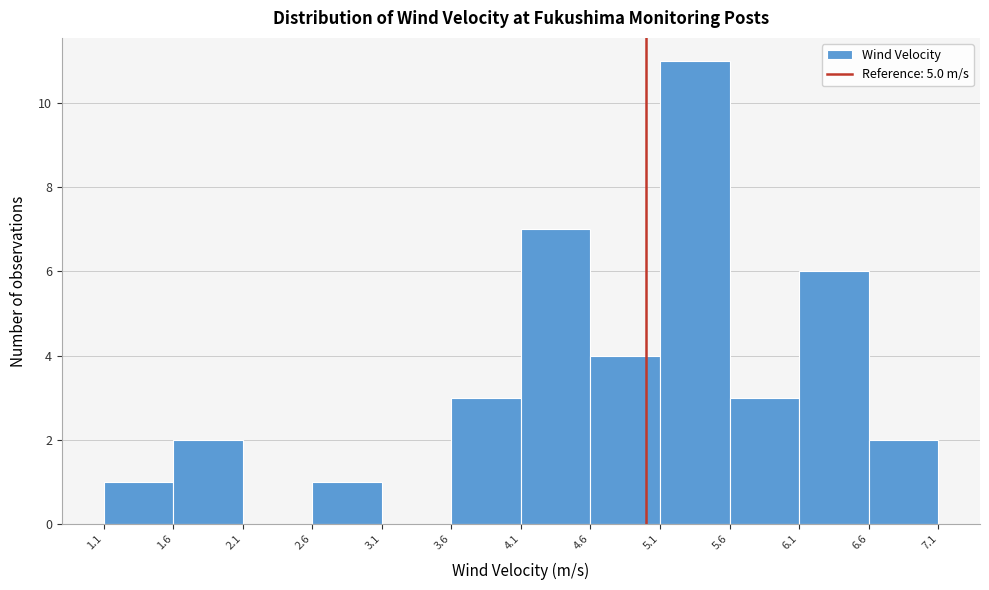

How tall is the bar that spans 1.1 to 1.6 on the x-axis? The values are not printed on the chart, so give them approximately, as read against the axis.

1